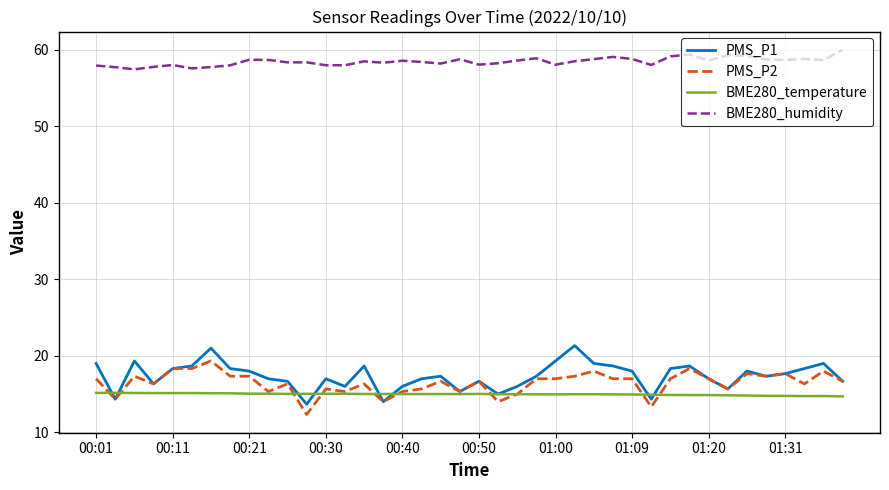

Rank the series by their maximum value, from highest to lowest.

BME280_humidity, PMS_P1, PMS_P2, BME280_temperature